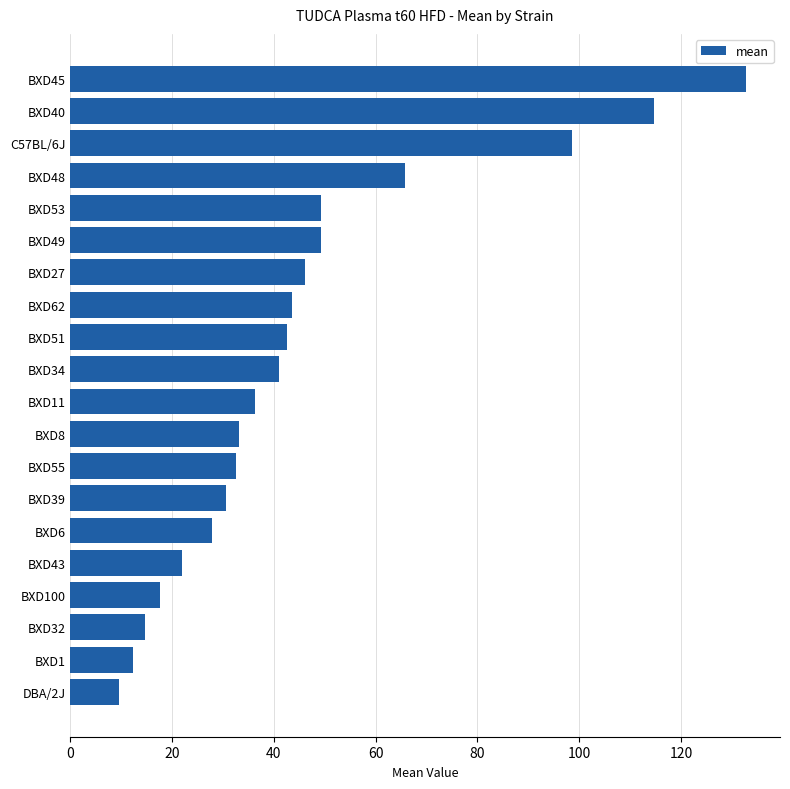

What is the change in value from BXD39 to BXD49?

+18.7